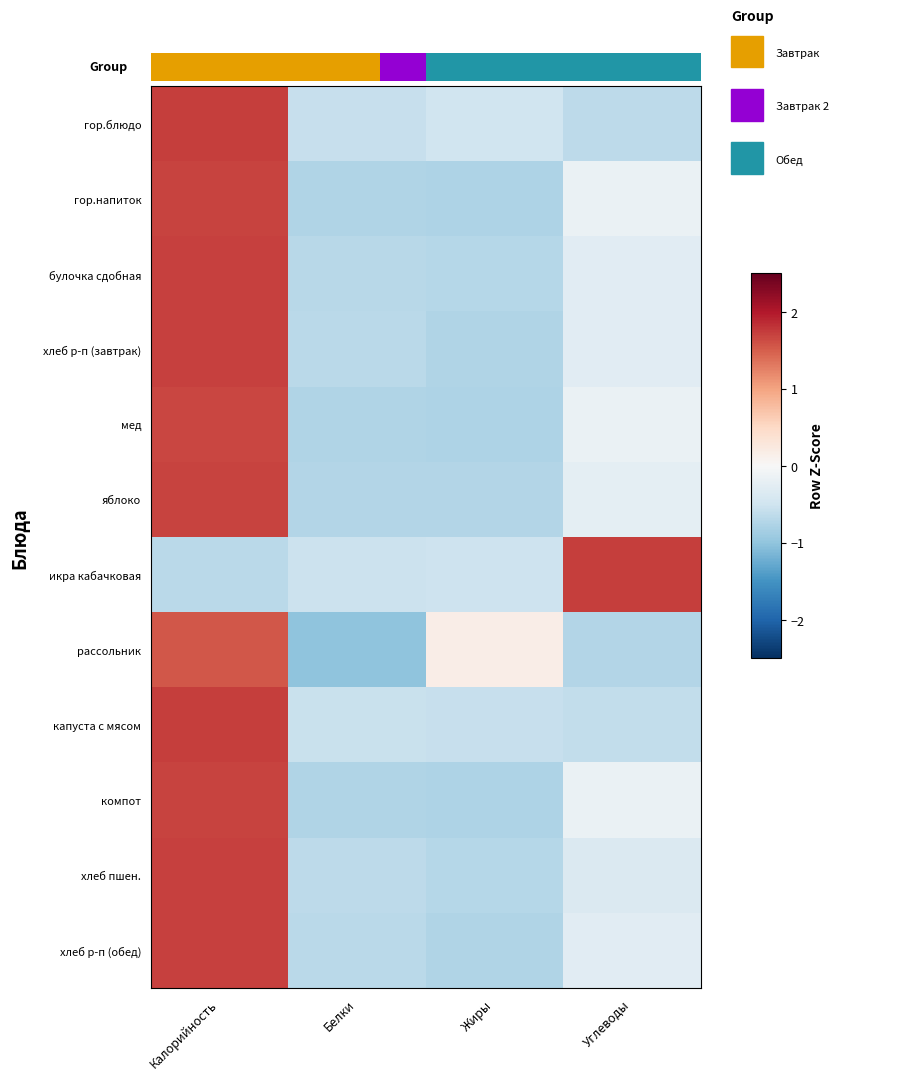

Reading left to right, what are all the values shown in this chart?

гор.блюдо: Калорийность=1.7	Белки=-0.6	Жиры=-0.5	Углеводы=-0.7
гор.напиток: Калорийность=1.7	Белки=-0.7	Жиры=-0.8	Углеводы=-0.2
булочка сдобная: Калорийность=1.7	Белки=-0.7	Жиры=-0.7	Углеводы=-0.3
хлеб р-п (завтрак): Калорийность=1.7	Белки=-0.7	Жиры=-0.7	Углеводы=-0.3
мед: Калорийность=1.7	Белки=-0.8	Жиры=-0.8	Углеводы=-0.2
яблоко: Калорийность=1.7	Белки=-0.7	Жиры=-0.7	Углеводы=-0.2
икра кабачковая: Калорийность=-0.7	Белки=-0.5	Жиры=-0.5	Углеводы=1.7
рассольник: Калорийность=1.6	Белки=-1.0	Жиры=0.2	Углеводы=-0.7
капуста с мясом: Калорийность=1.7	Белки=-0.5	Жиры=-0.6	Углеводы=-0.6
компот: Калорийность=1.7	Белки=-0.7	Жиры=-0.8	Углеводы=-0.2
хлеб пшен.: Калорийность=1.7	Белки=-0.7	Жиры=-0.7	Углеводы=-0.4
хлеб р-п (обед): Калорийность=1.7	Белки=-0.7	Жиры=-0.7	Углеводы=-0.3